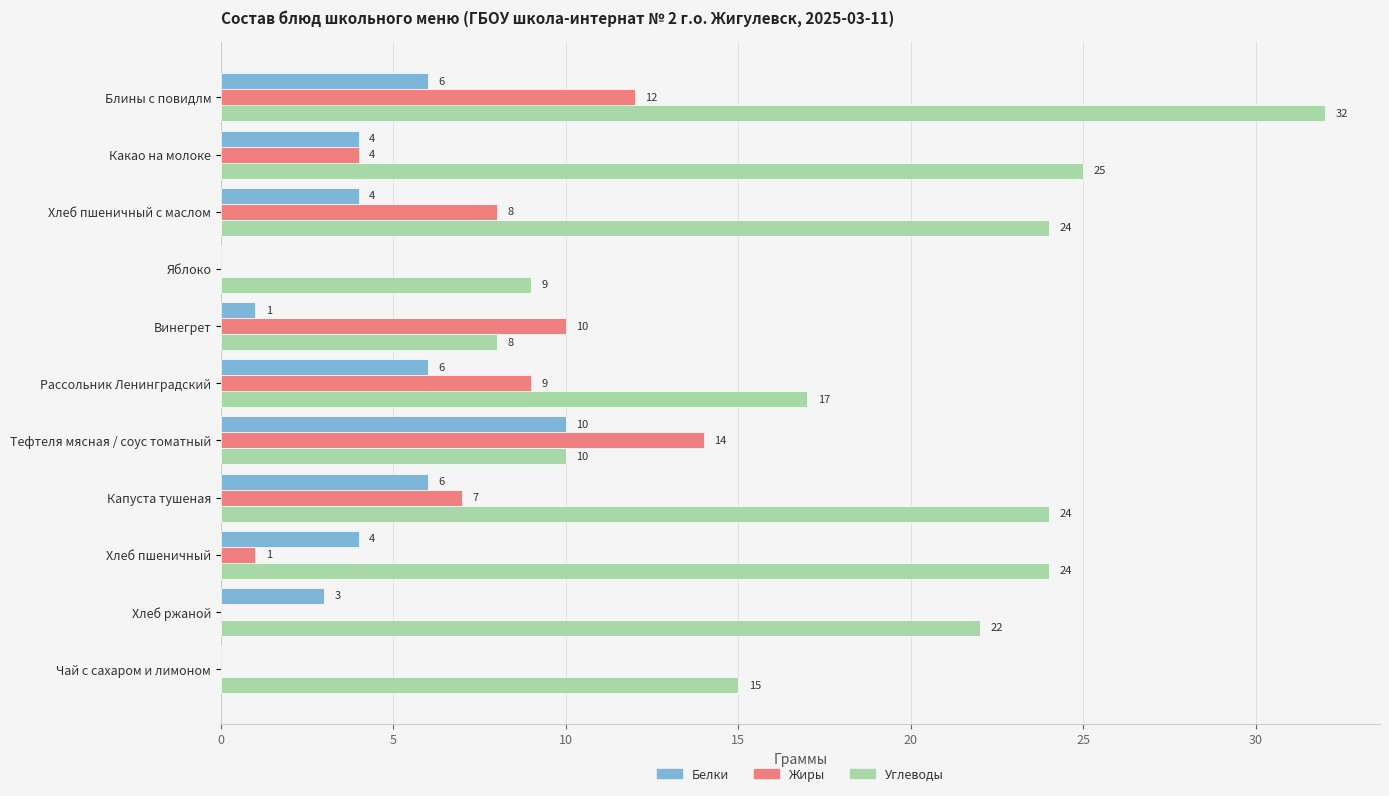

Which category has the highest value in the Жиры series?

Тефтеля мясная / соус томатный